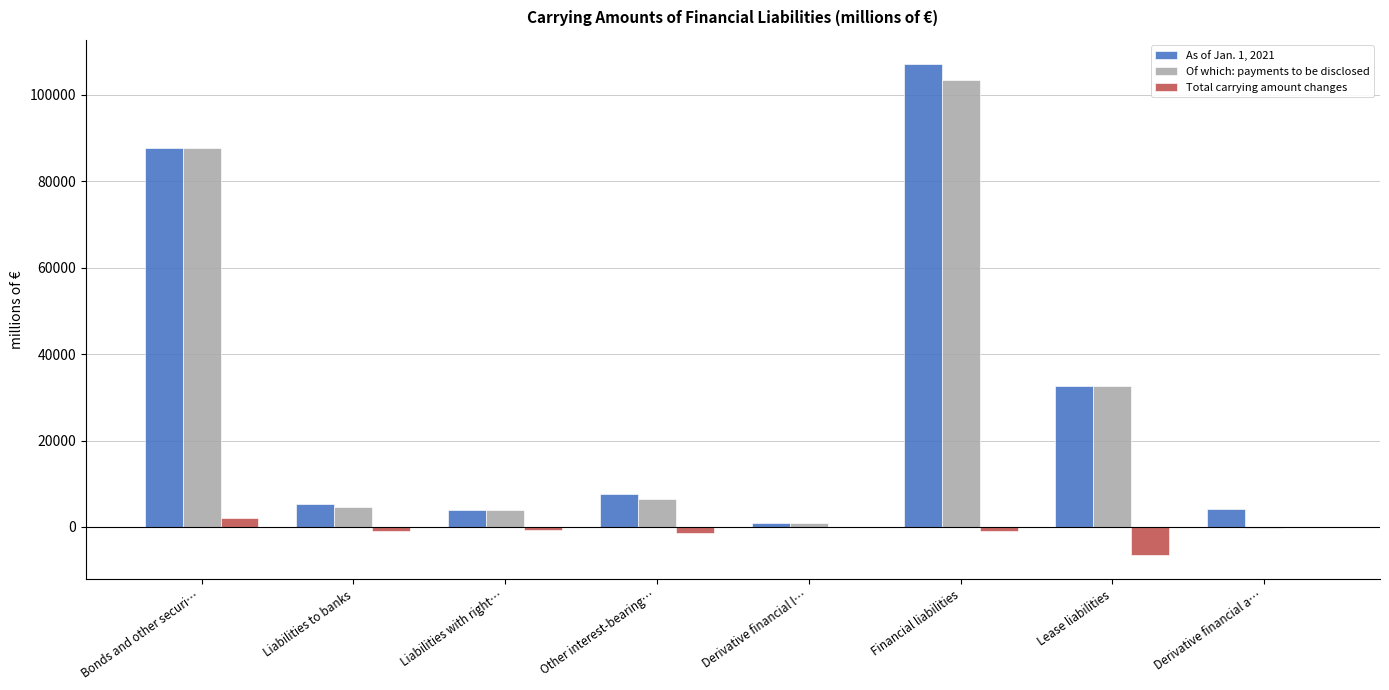

At which label does Total carrying amount changes reach its peak?

Bonds and other securi…